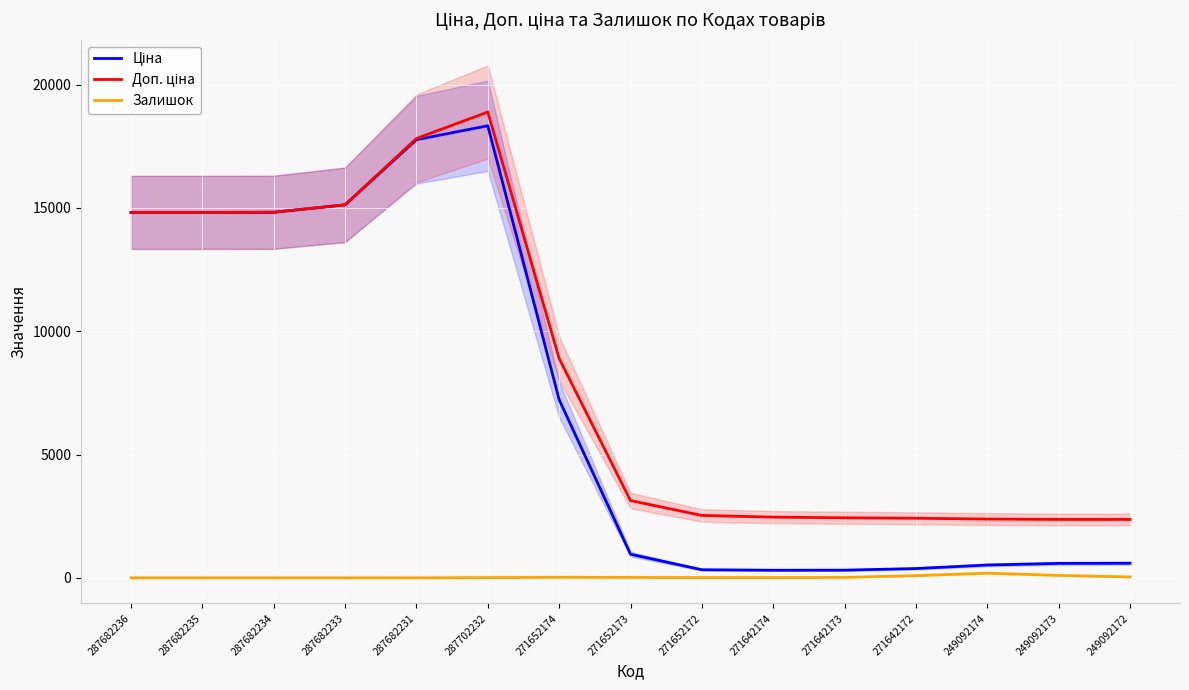

How many data points in Доп. ціна are above 3132?

8